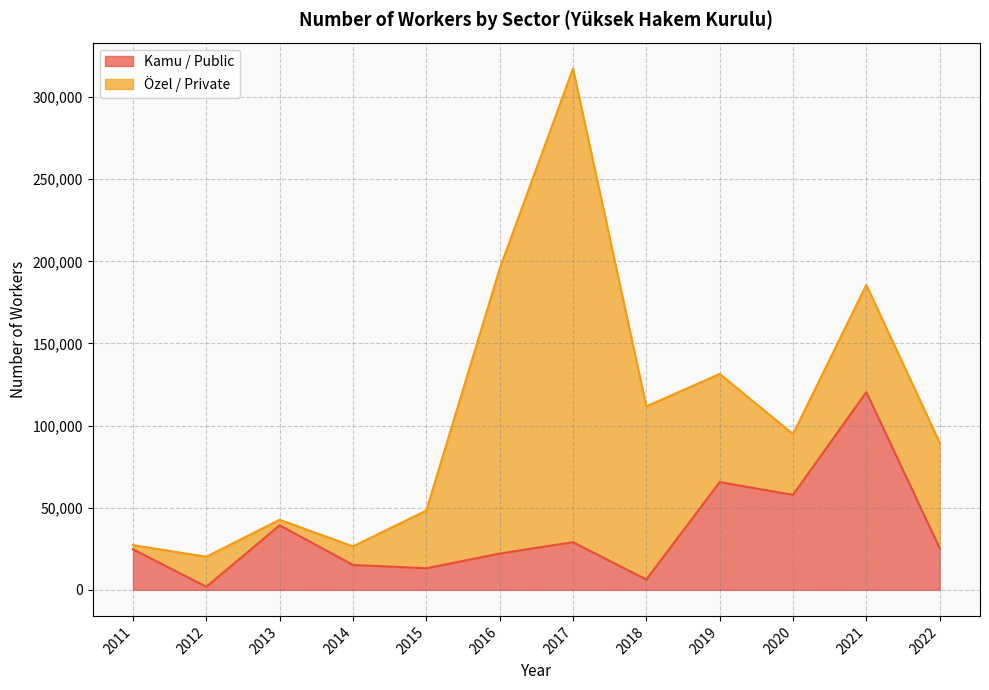

Which category has the lowest value across all series?

2012